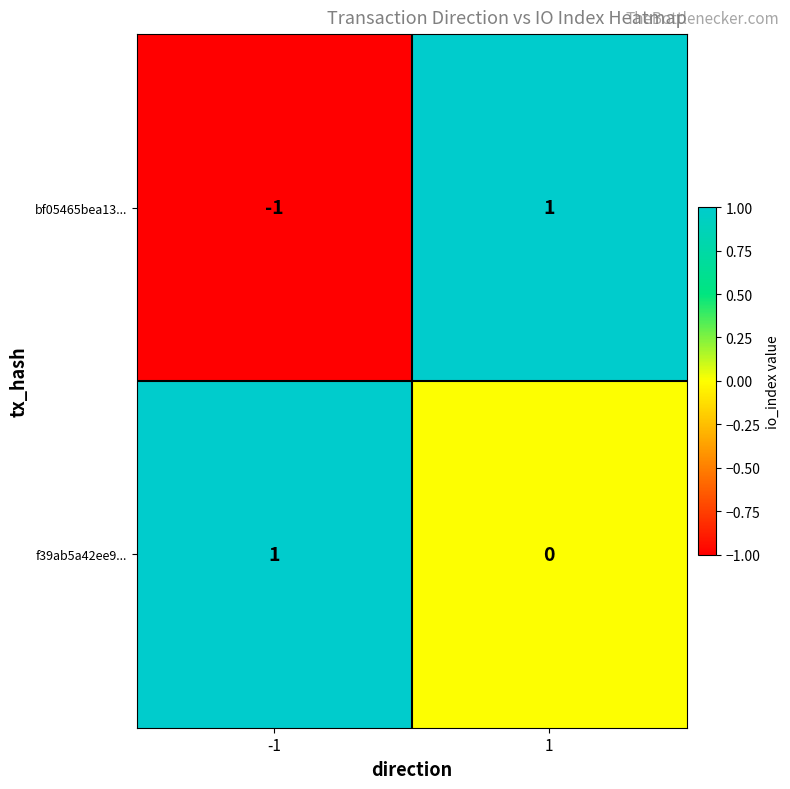

What is the smallest value displayed?

-1